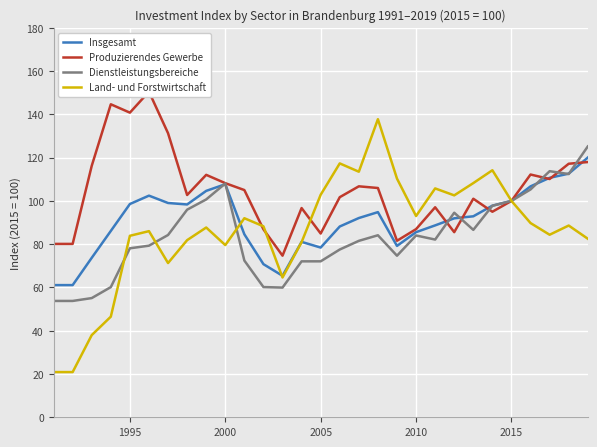

What value does the Dienstleistungsbereiche series have at 2005?

72.1